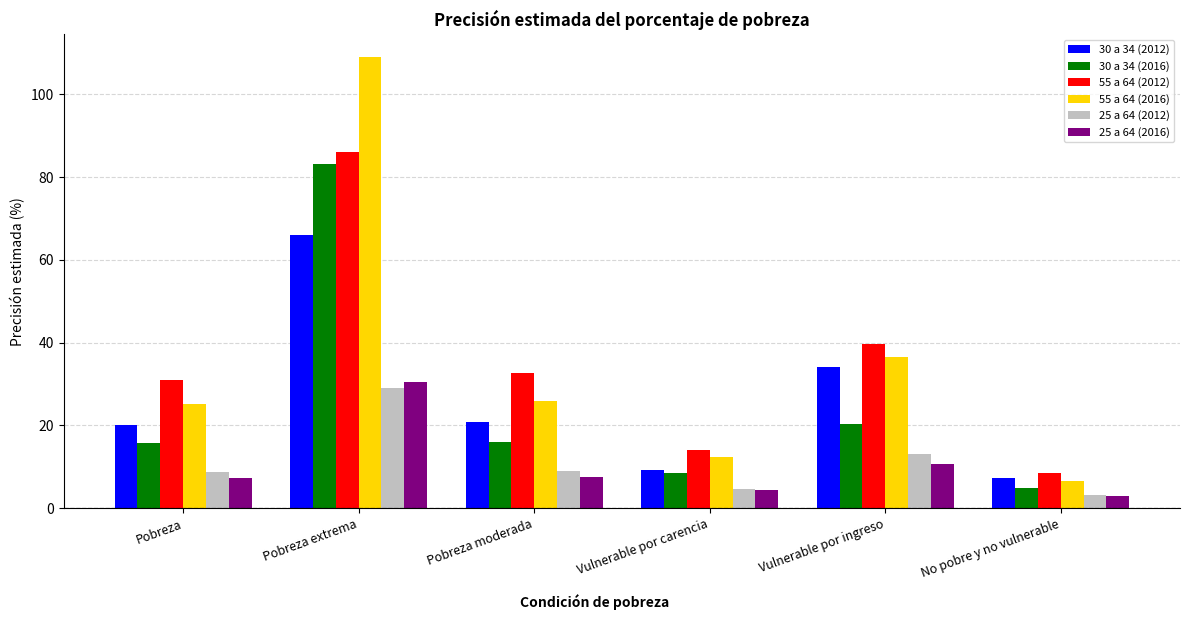

How many values in the 55 a 64 (2012) series exceed 32?

3